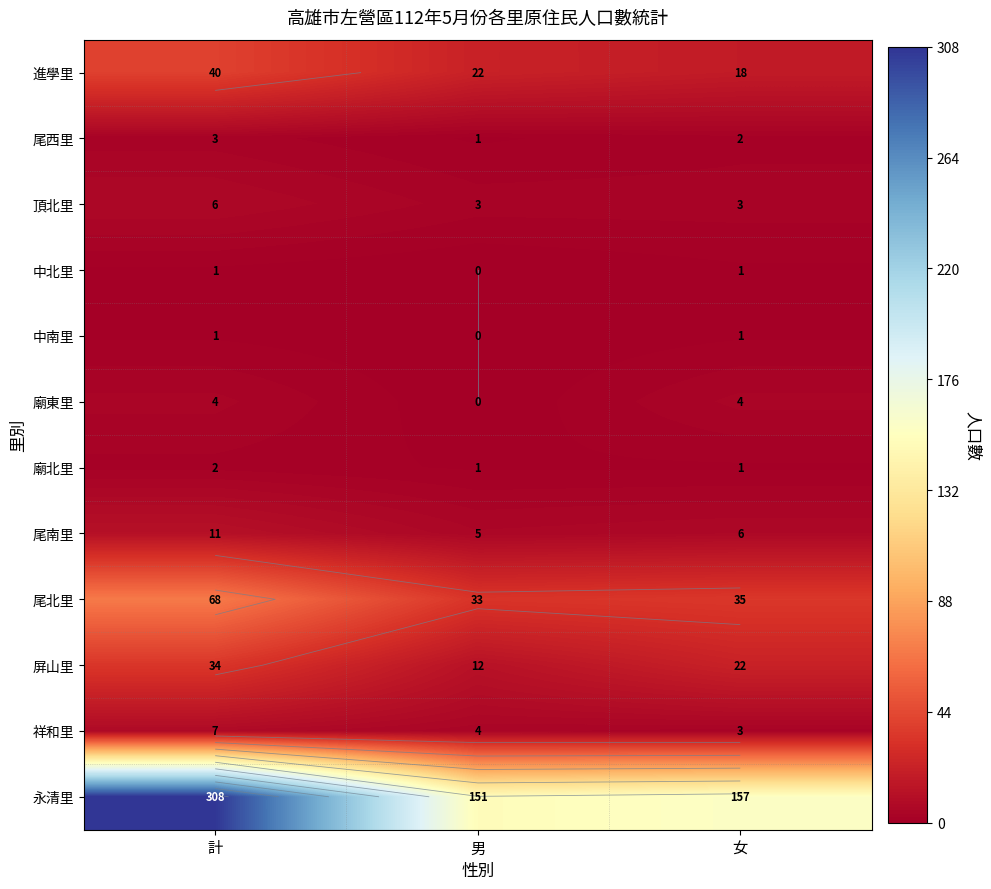

What value does the 進學里 series have at 計, to the nearest 10?

40